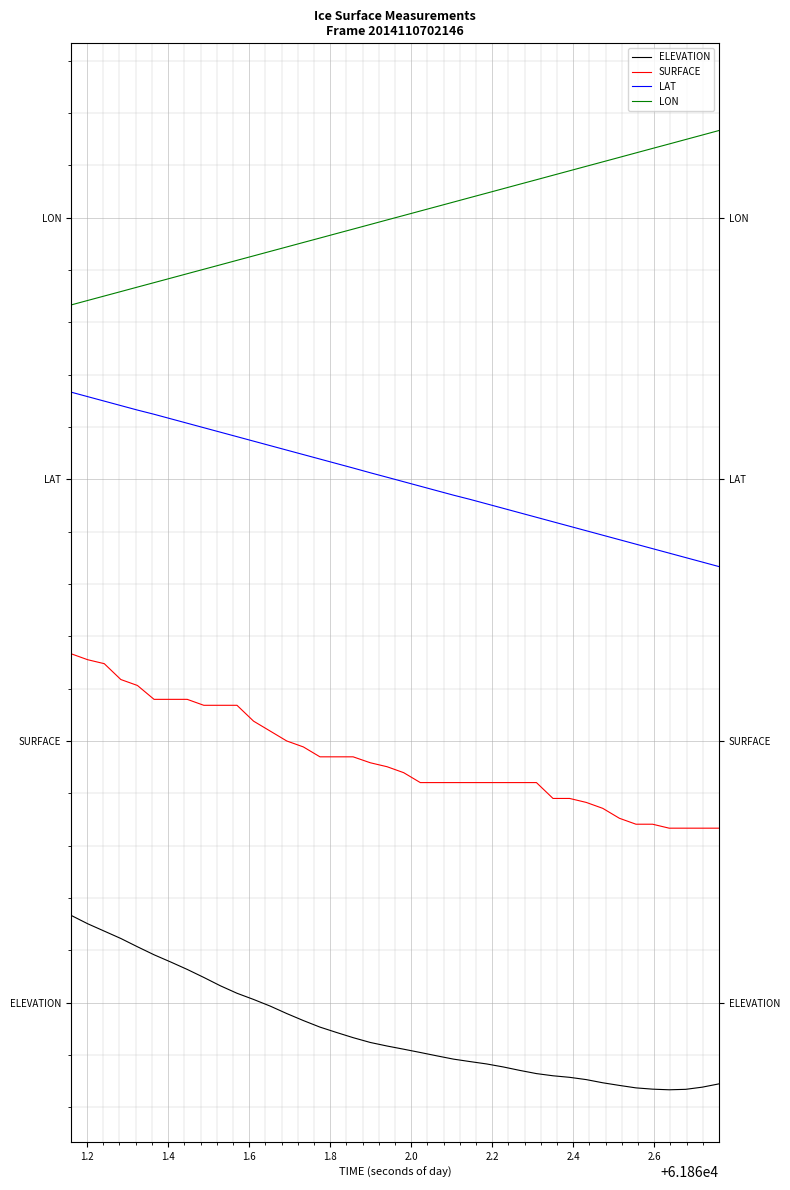

How many lines are shown in the chart?

4